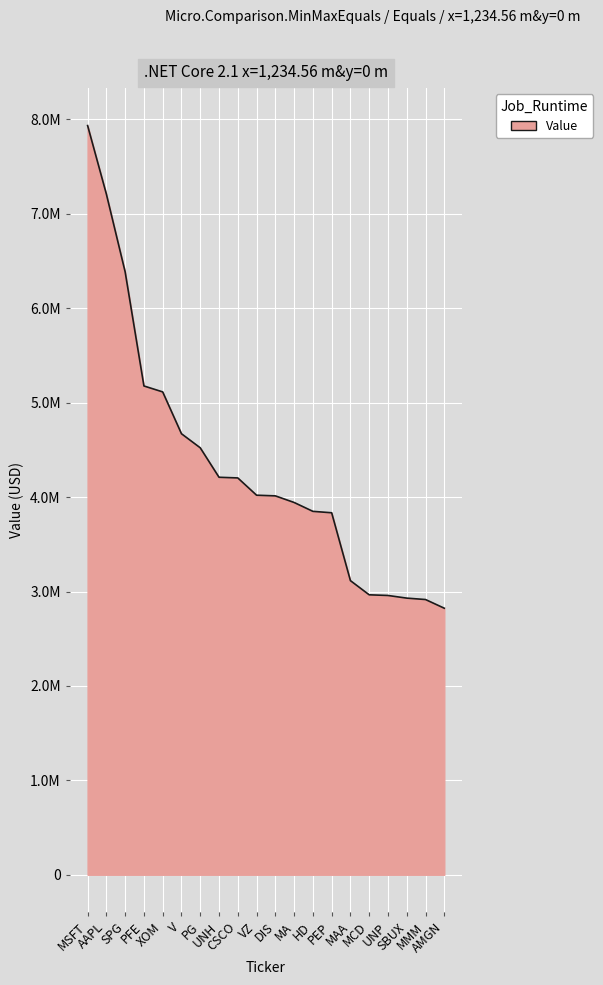

Does the chart display data point markers on the line(s)?

No